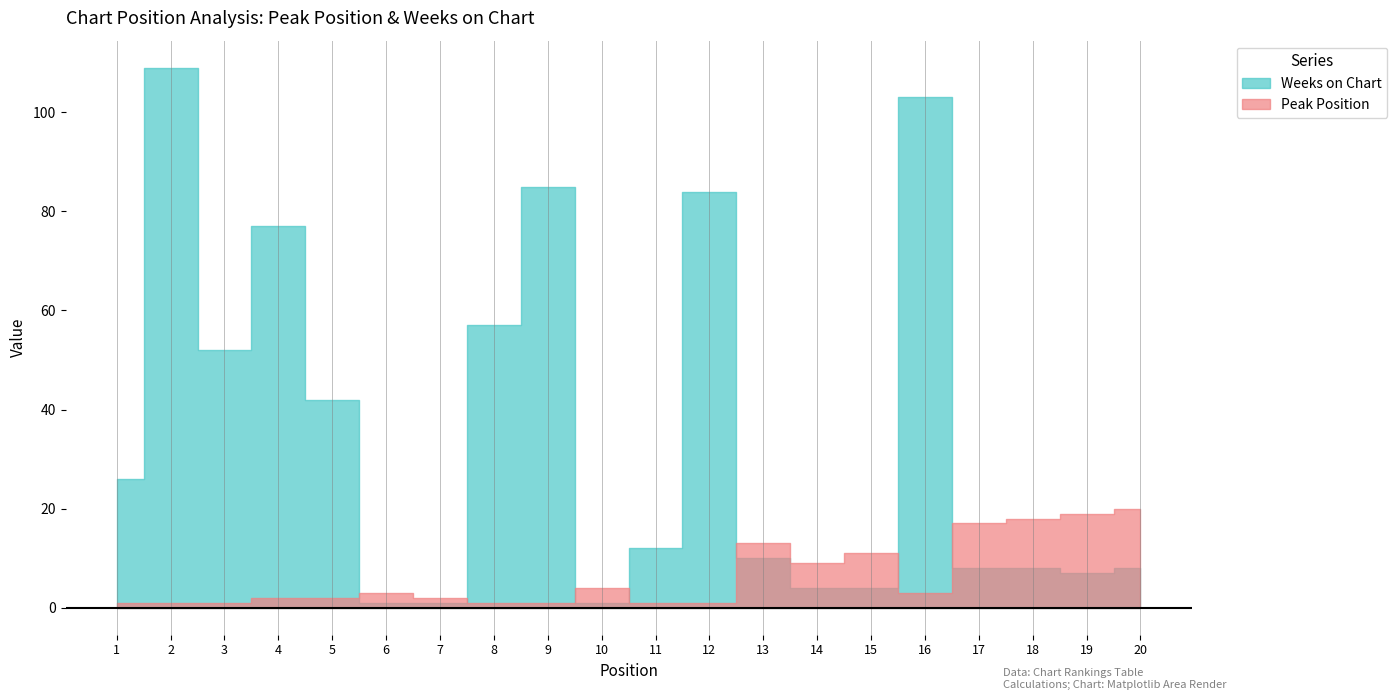

Between 11 and 19, which series saw the biggest shift?

Peak Position